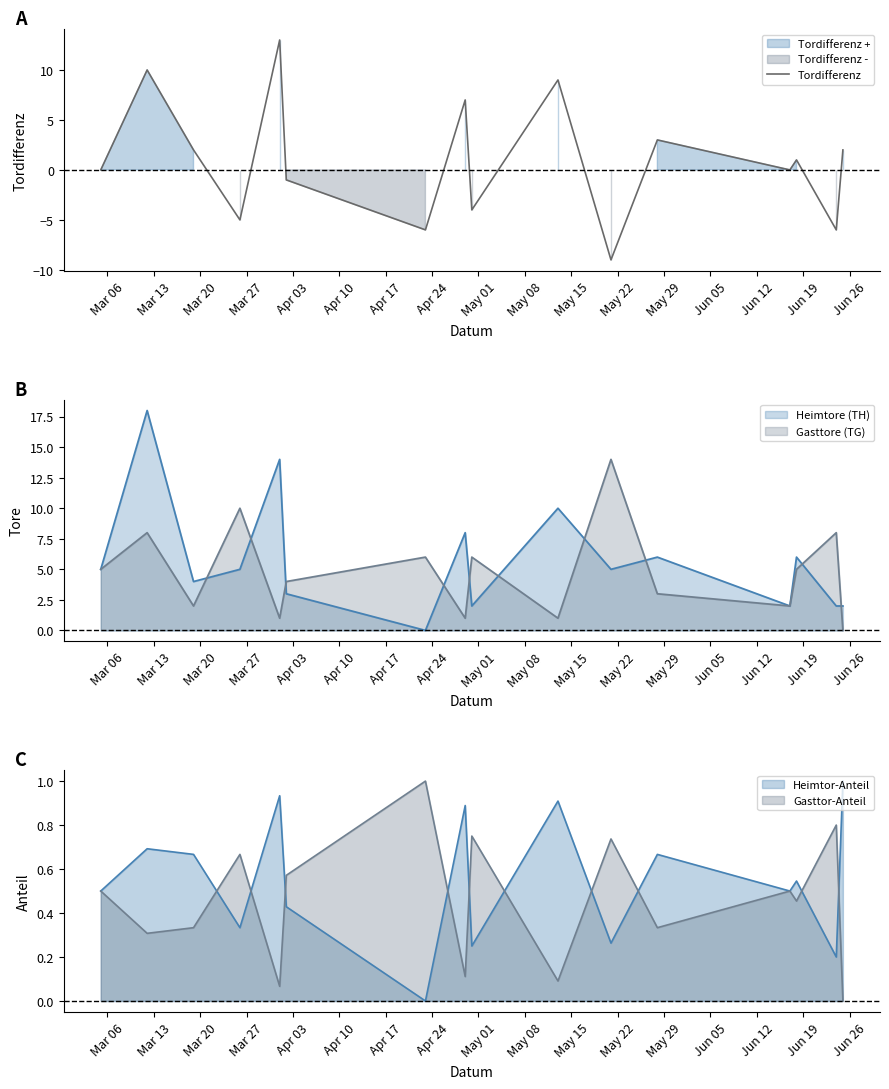

What is the minimum value for Tordifferenz?

-9